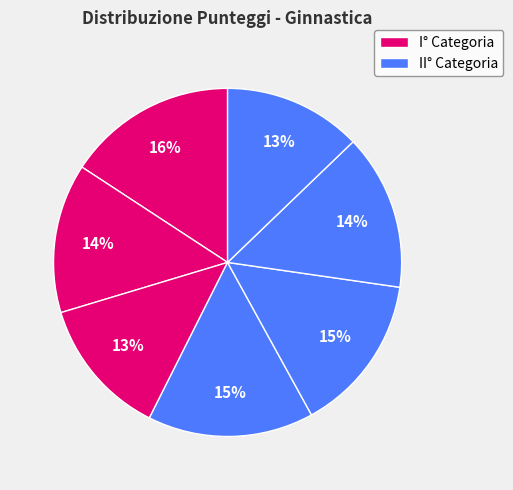

Count the number of slices in the pie.

7